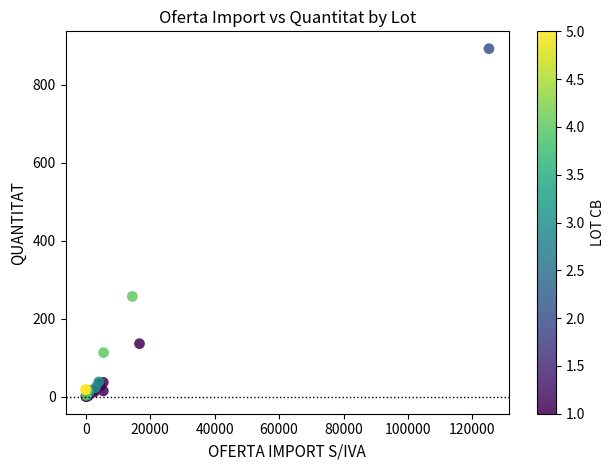

What Y value in the scatter plot is closest to 446?

257